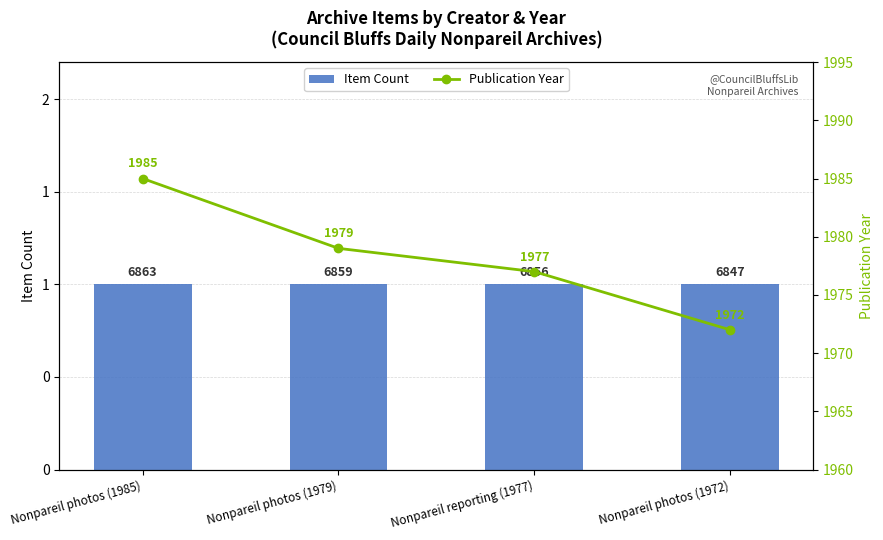

What is the maximum value shown in the chart?

1985